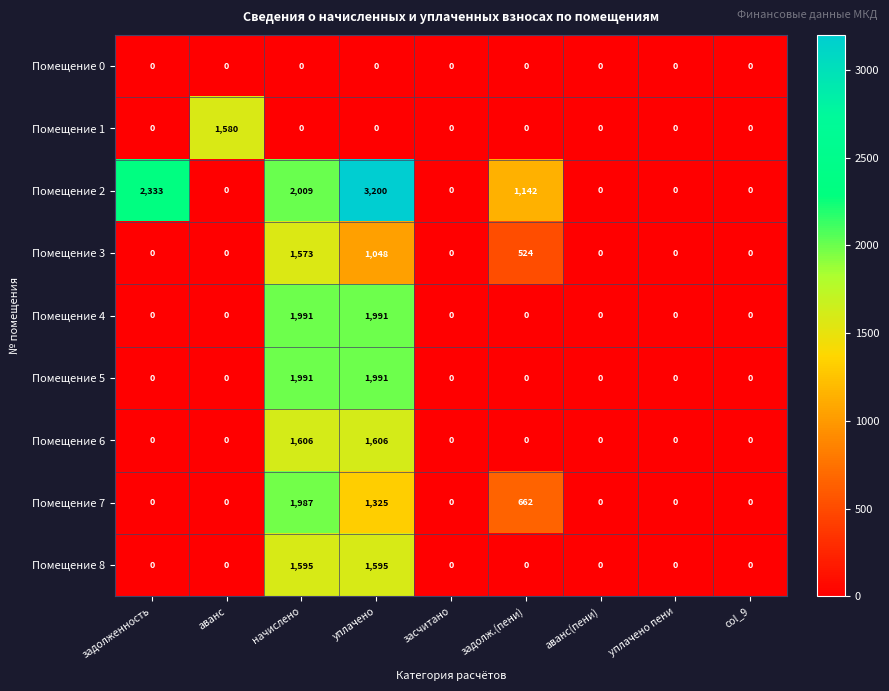

Which label corresponds to the largest value in the chart?

уплачено